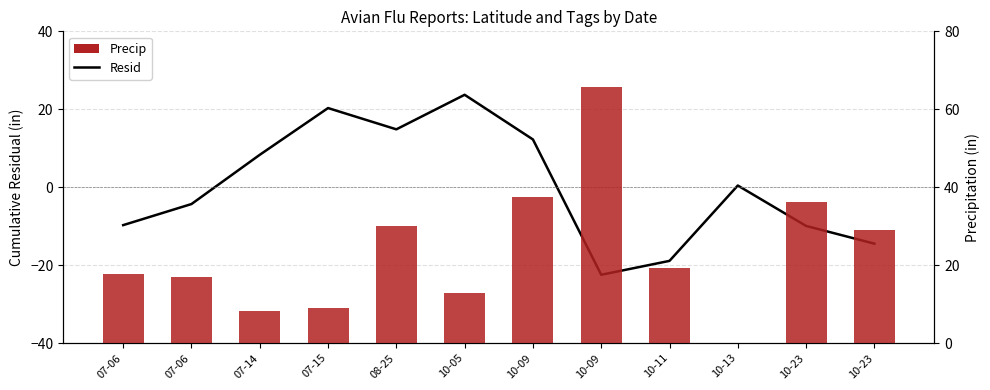

True or false: the data shows -22.5 at 10-09.

True